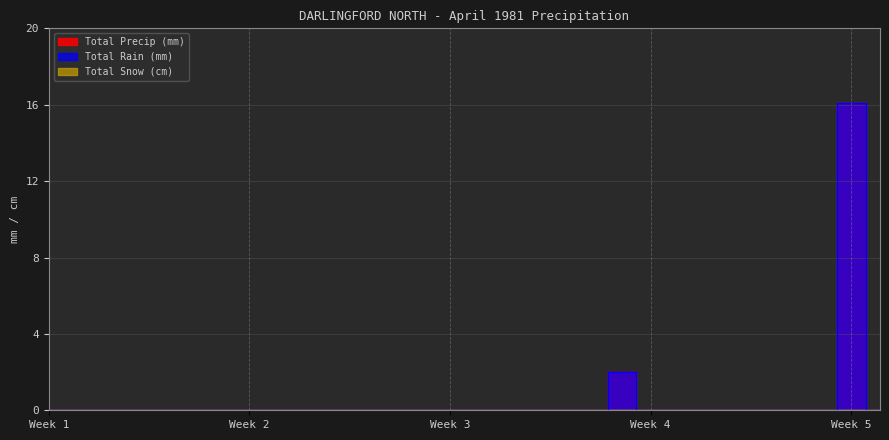

What is the difference between the maximum and minimum values in the Total Precip (mm) series?

16.1